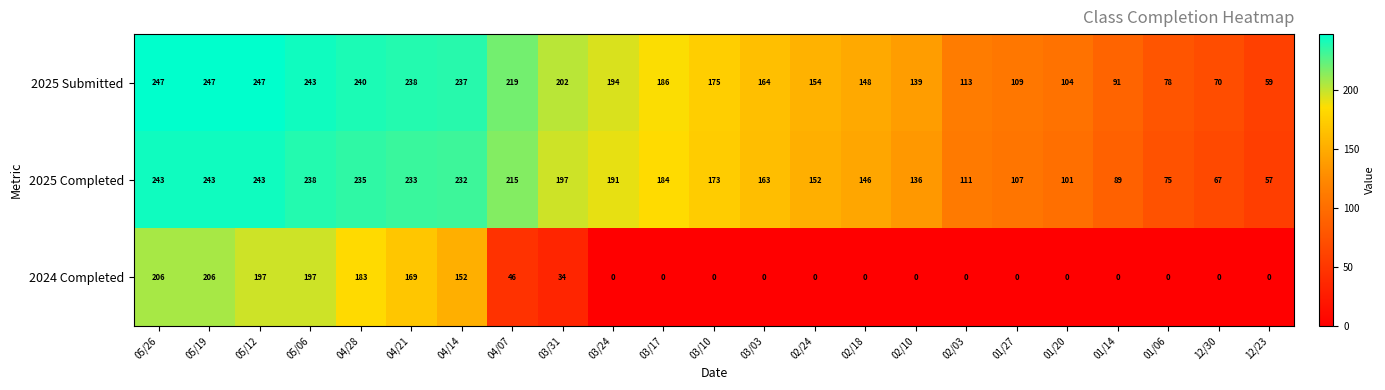

At 12/30, list the series in order from largest to smallest.

2025 Submitted, 2025 Completed, 2024 Completed